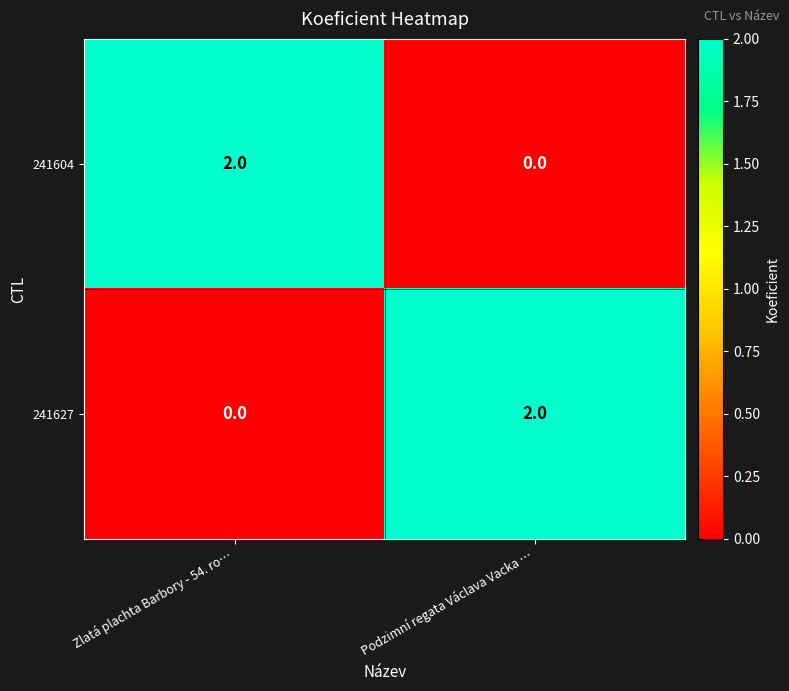

Reading left to right, what are all the values shown in this chart?

241604: Zlatá plachta Barbory - 54. ro…=2	Podzimní regata Václava Vacka …=0
241627: Zlatá plachta Barbory - 54. ro…=0	Podzimní regata Václava Vacka …=2